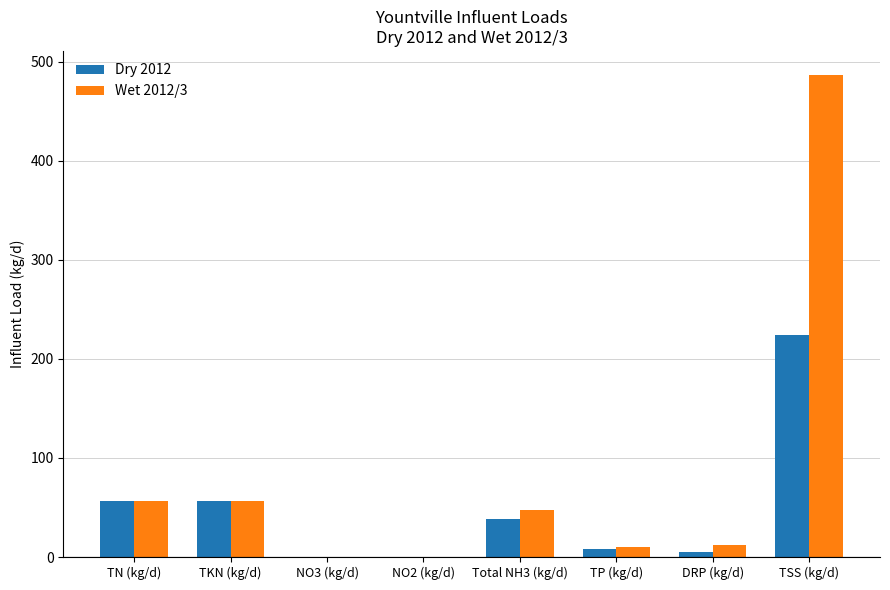

Is the value of Wet 2012/3 at NO2 (kg/d) greater than the value of Dry 2012 at TKN (kg/d)?

No